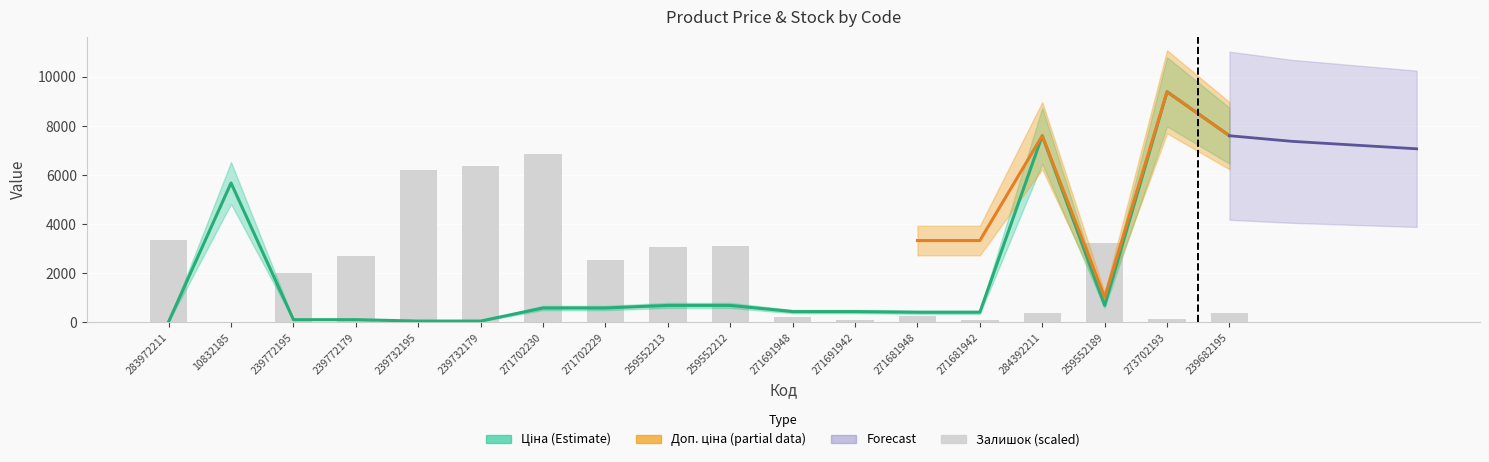

List the labels in order of Ціна value, largest first.

273702193, 284392211, 239682195, 10832185, 259552213, 259552212, 259552189, 271702230, 271702229, 271691948, 271691942, 271681948, 271681942, 239772195, 239772179, 239732195, 239732179, 283972211